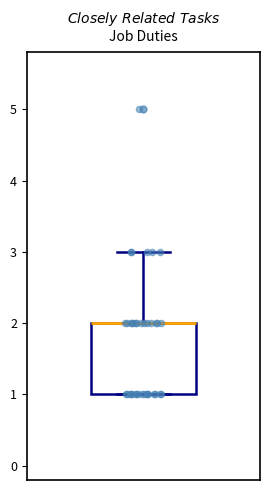

Transcribe this box plot: give where the median line is, the range the box spans, and where the two whiskers end, as read against the y-axis. The values are not printed on the chart, so give them approximately, as read against the axis.

median 2 (drawn on the box's upper edge), box 1 to 2, whiskers 1 to 3